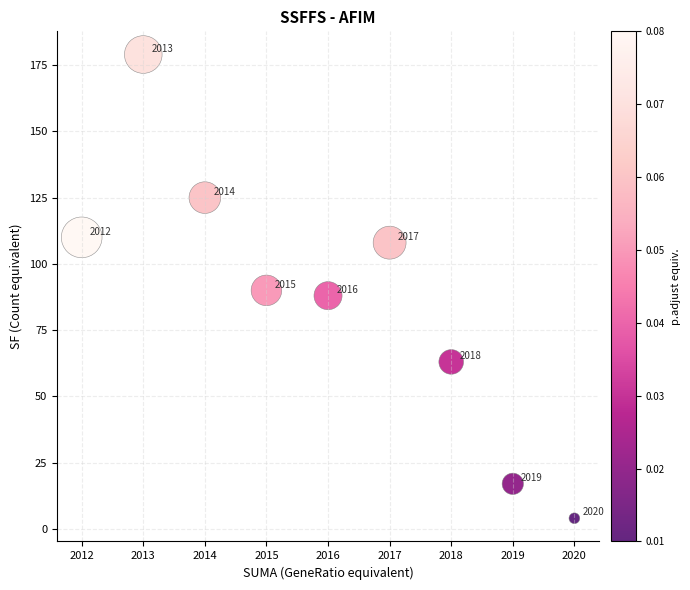

What Y value in the scatter plot is closest to 91?

90